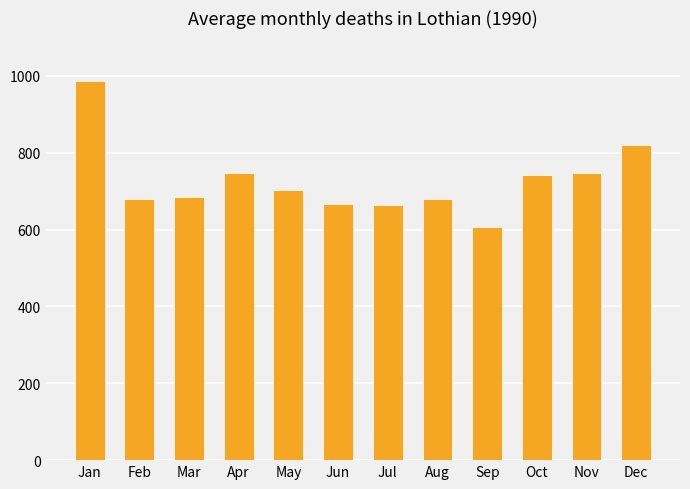

What is the greatest value displayed?

987